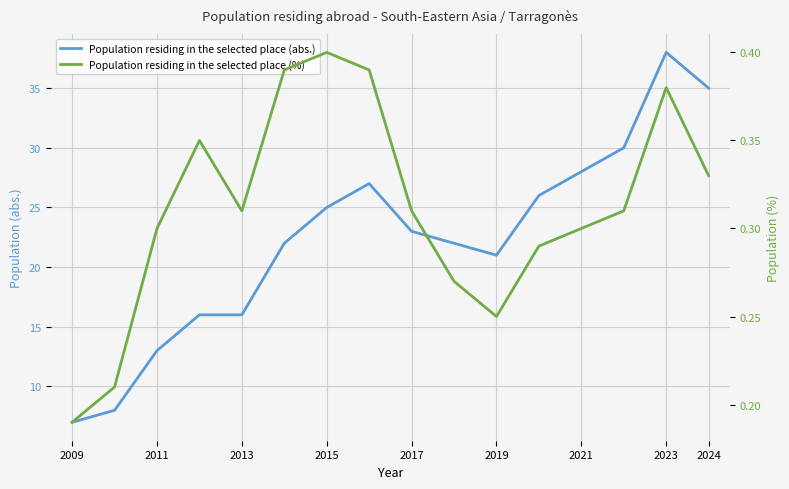

Reading right to left, extract all data points from this chart.

Population residing in the selected place (abs.): 35.0	38.0	30.0	28.0	26.0	21.0	22.0	23.0	27.0	25.0	22.0	16.0	16.0	13.0	8.0	7.0
Population residing in the selected place (%): 0.3	0.4	0.3	0.3	0.3	0.2	0.3	0.3	0.4	0.4	0.4	0.3	0.3	0.3	0.2	0.2